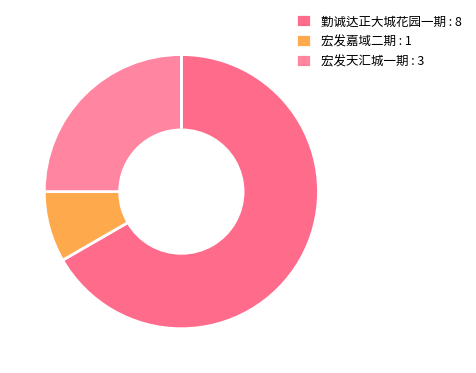

Which slice is the largest?

勤诚达正大城花园一期